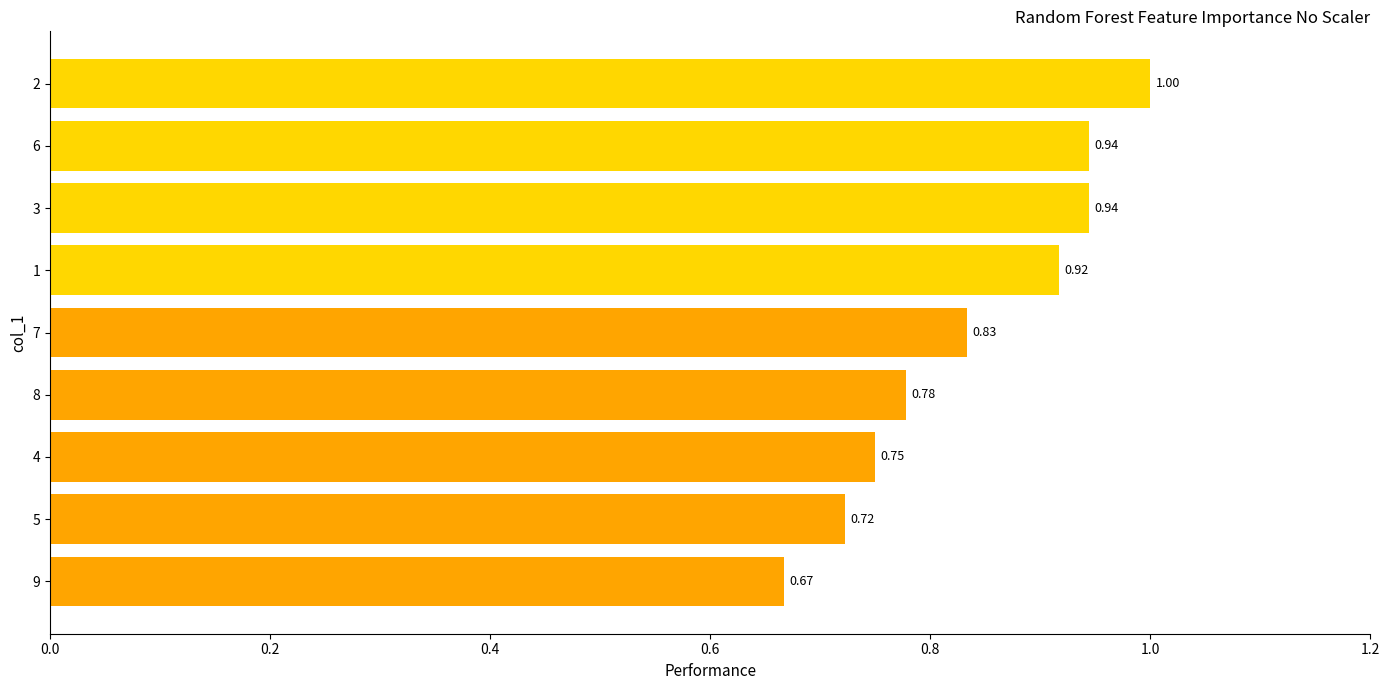

What is the difference between the second highest and second lowest values?

0.2